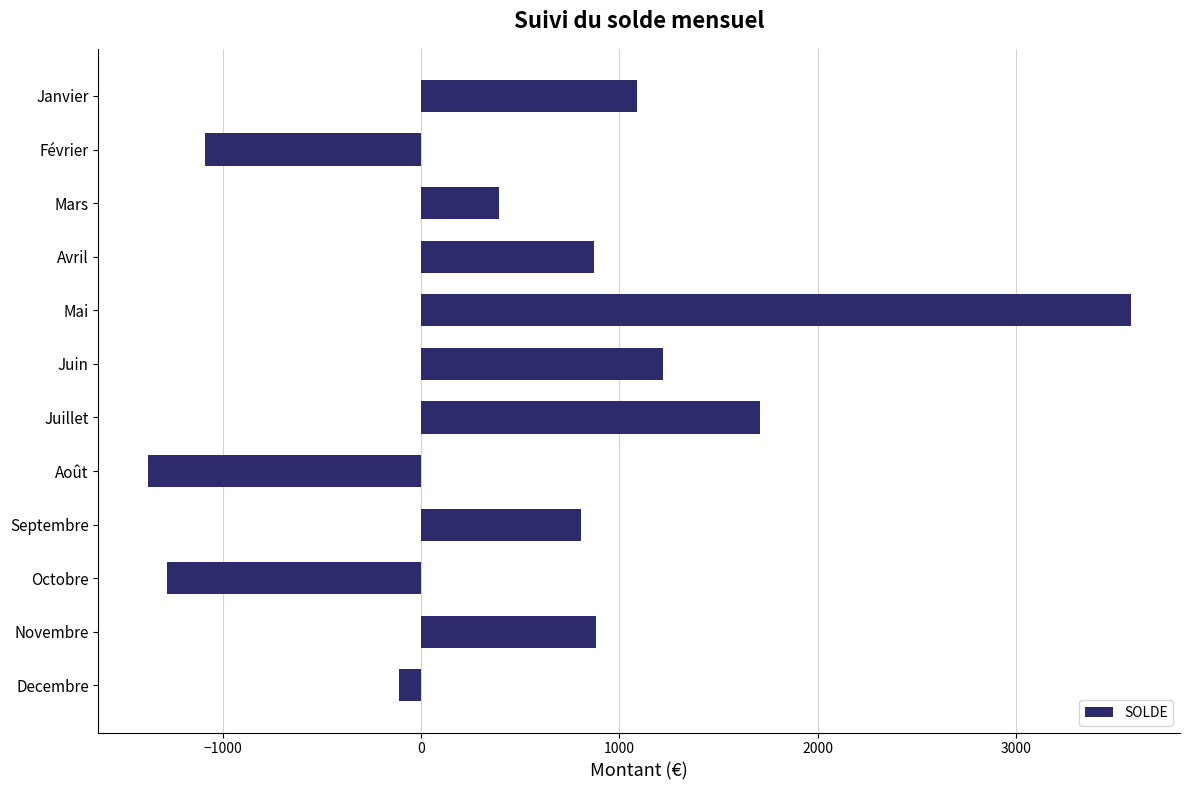

What is the value of the 4th bar from the top?

873.3